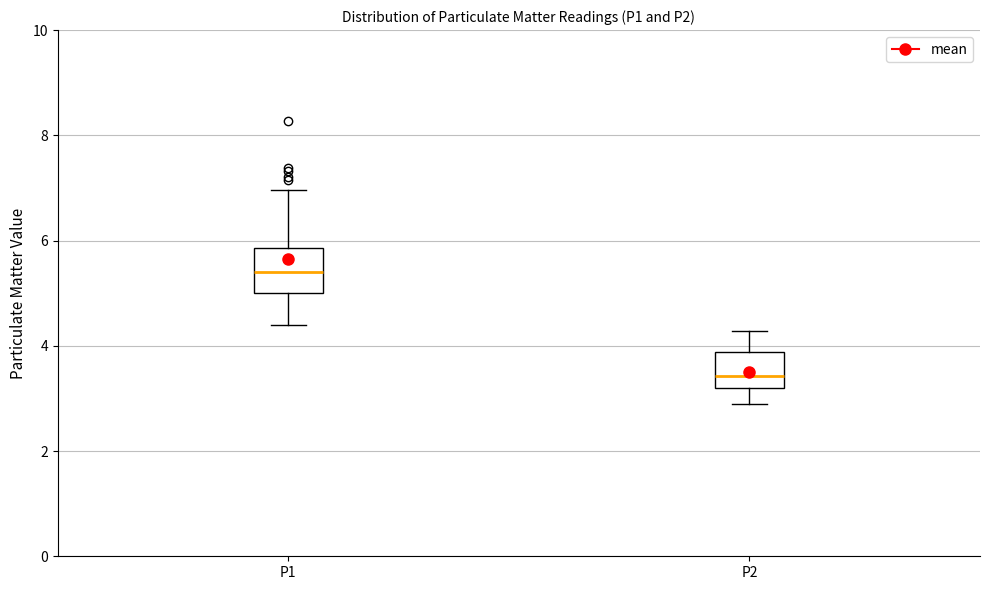

Which box's median line is the lowest?

P2